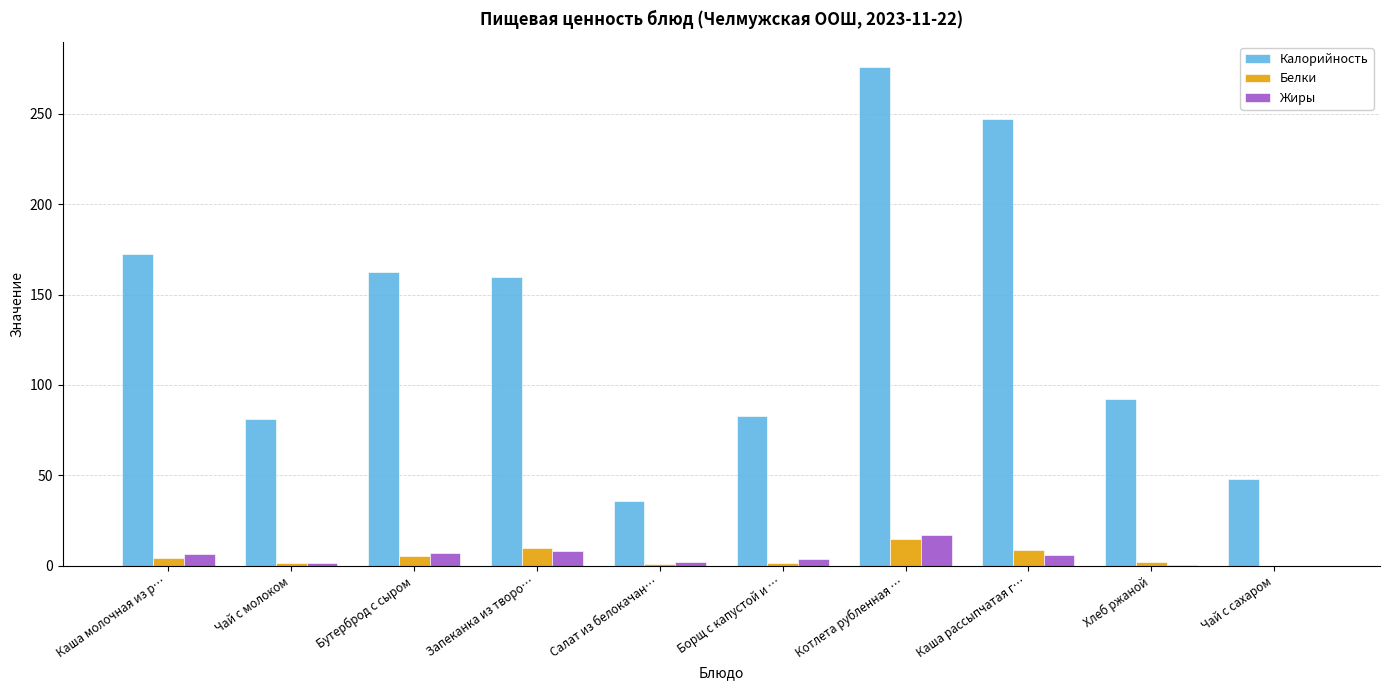

What is the sum of all Калорийность values?

1356.9